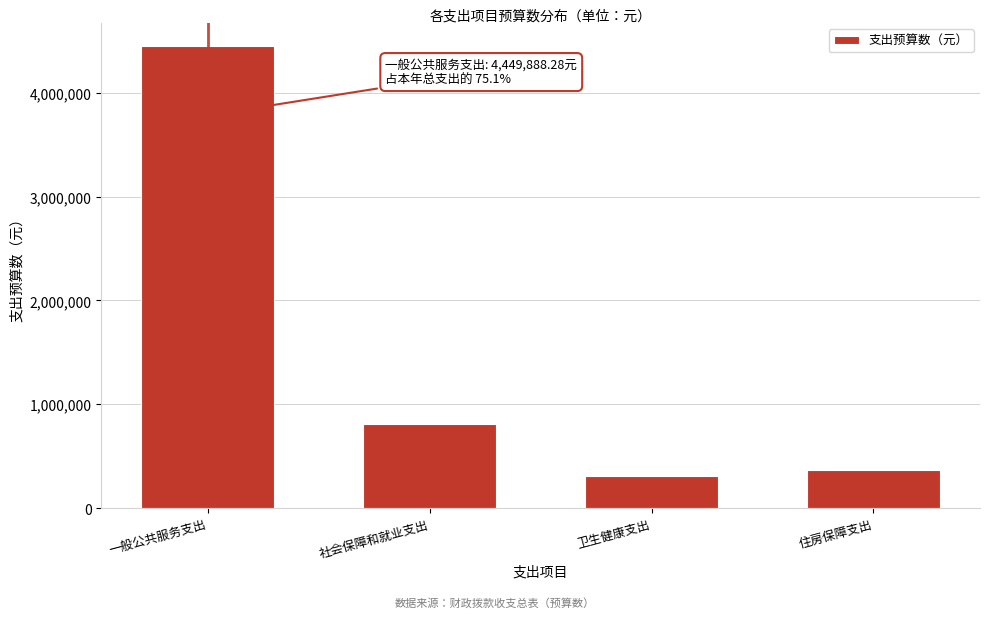

Reading right to left, what are all the values shown in this chart?

365024.8	306081.9	806898.6	4449888.3